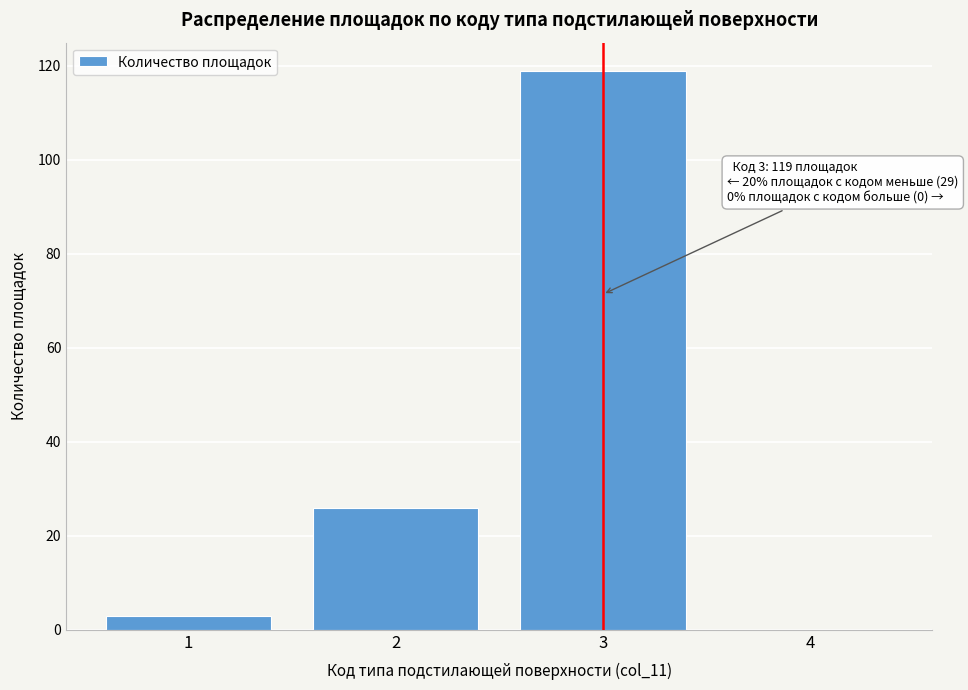

Reading right to left, list all the values displayed in this chart.

4=0	3=119	2=26	1=3